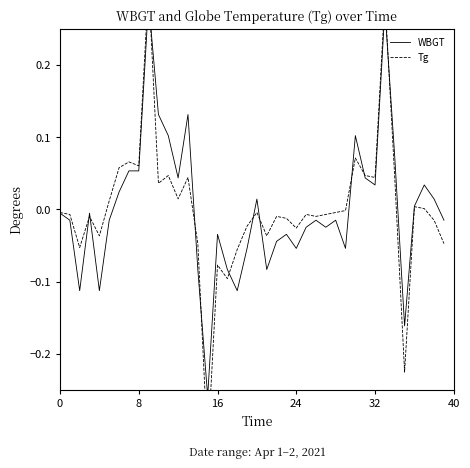

Count the number of data series in this chart.

2